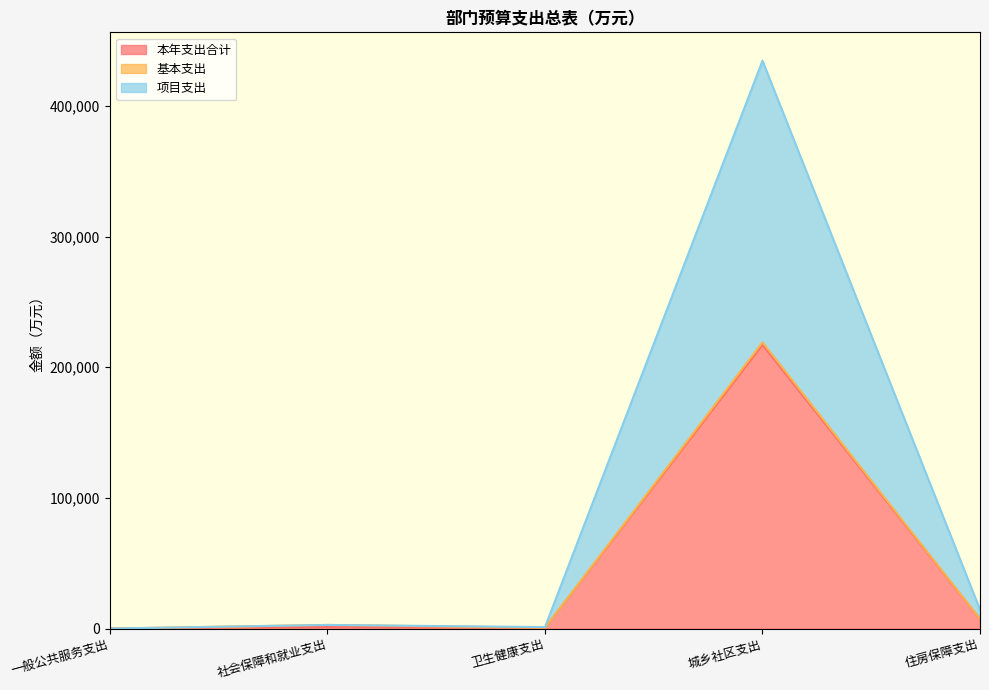

Does the chart have visible grid lines?

No